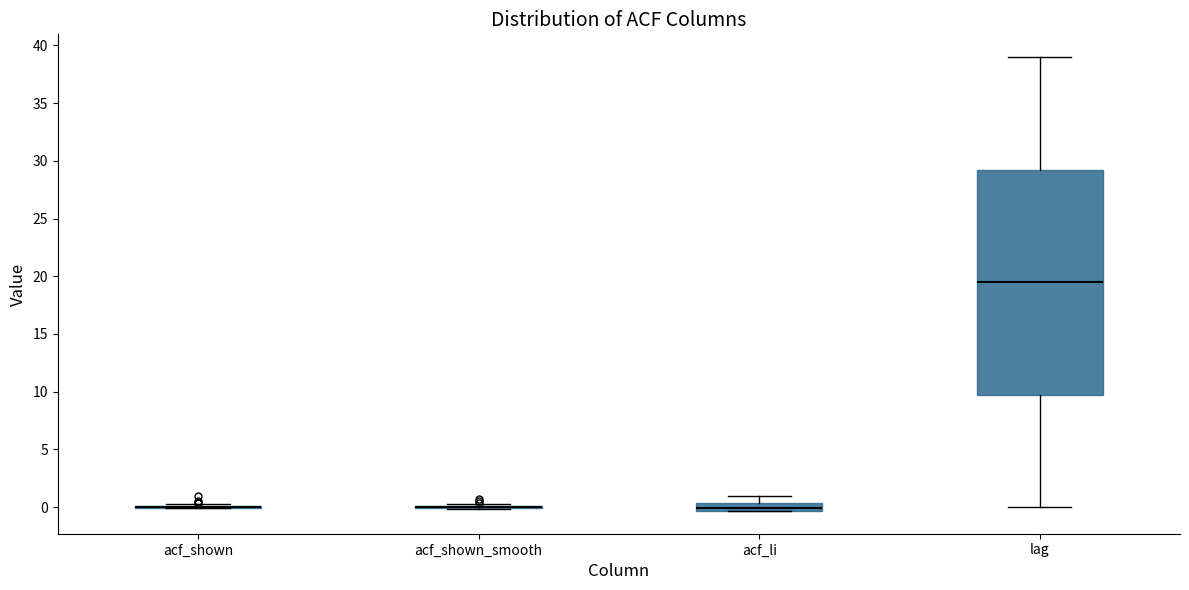

Which box is the tallest, from its lower edge to its upper edge?

lag